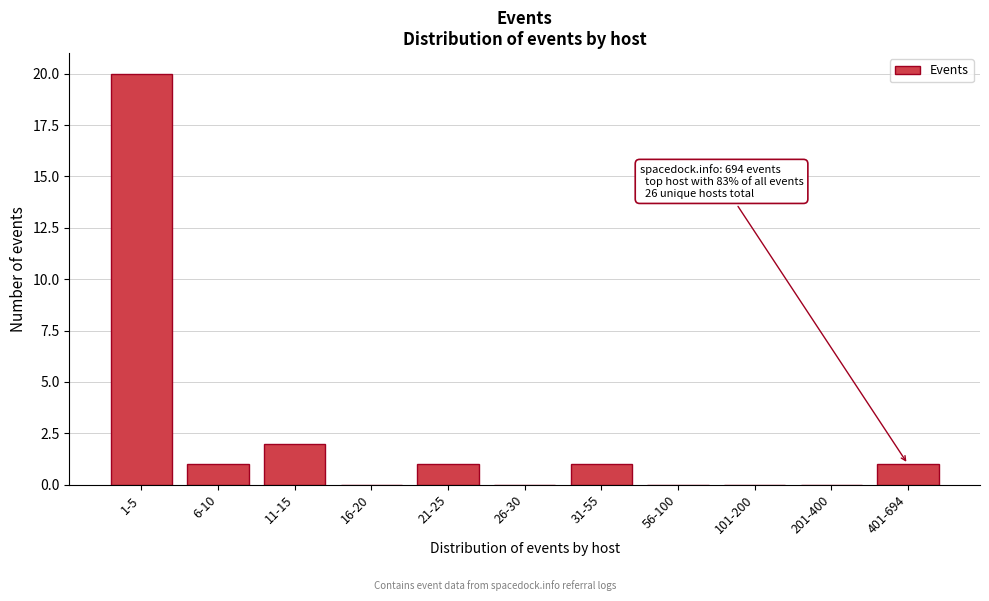

Reading left to right, transcribe all the data shown in this chart.

1-5=20	6-10=1	11-15=2	16-20=0	21-25=1	26-30=0	31-55=1	56-100=0	101-200=0	201-400=0	401-694=1